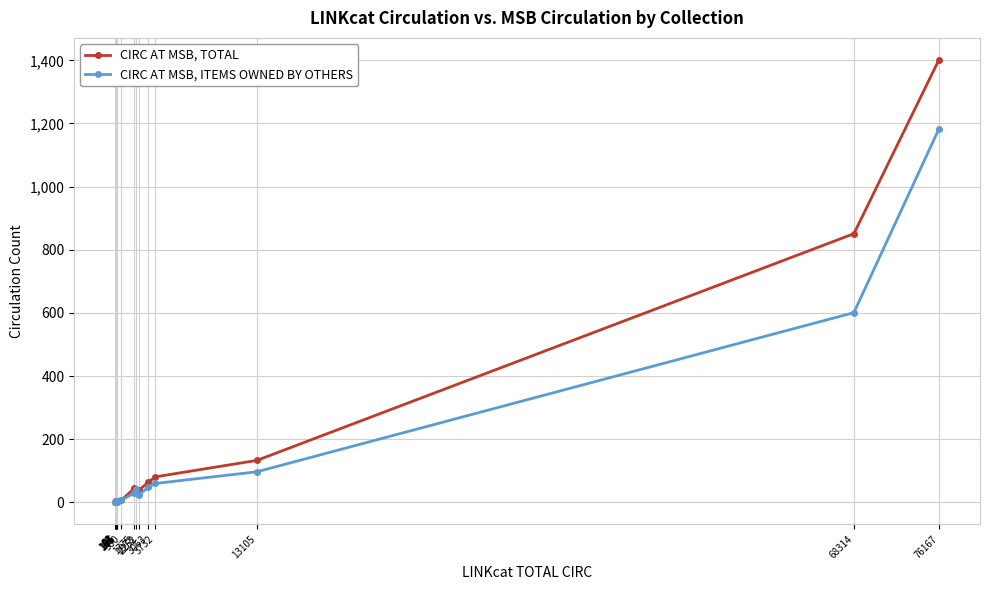

At which label is CIRC AT MSB, TOTAL closest to 701?

68314